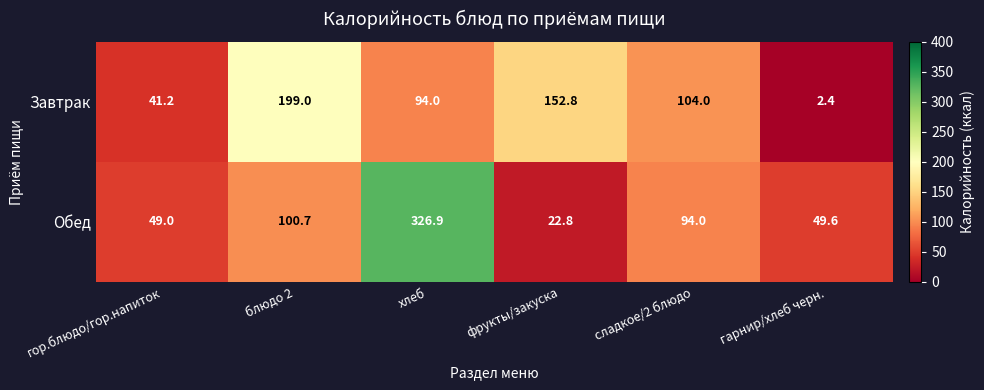

The value of Завтрак at сладкое/2 блюдо is 104.0. True or false?

True